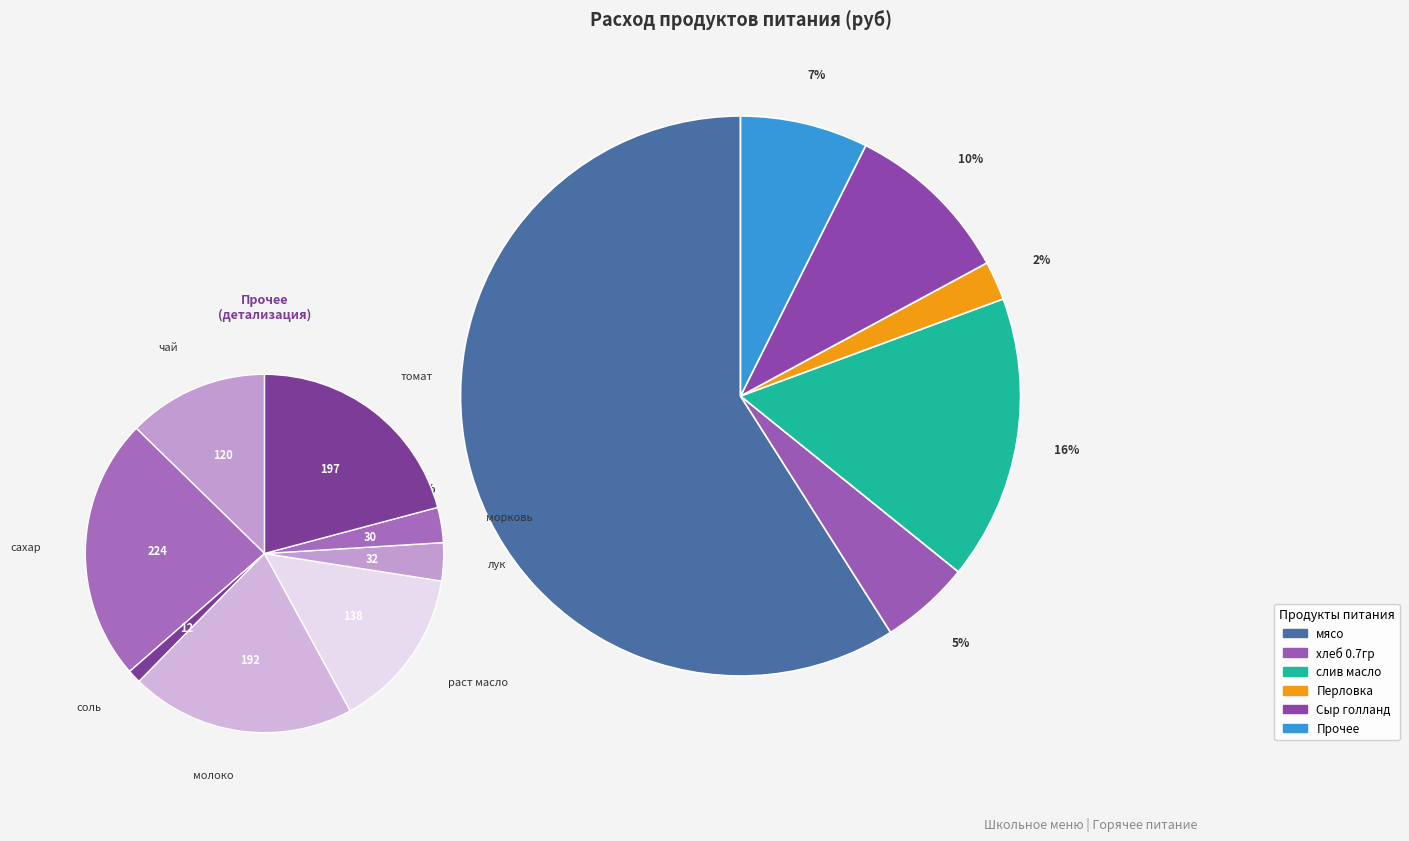

Count the number of slices in the pie.

13